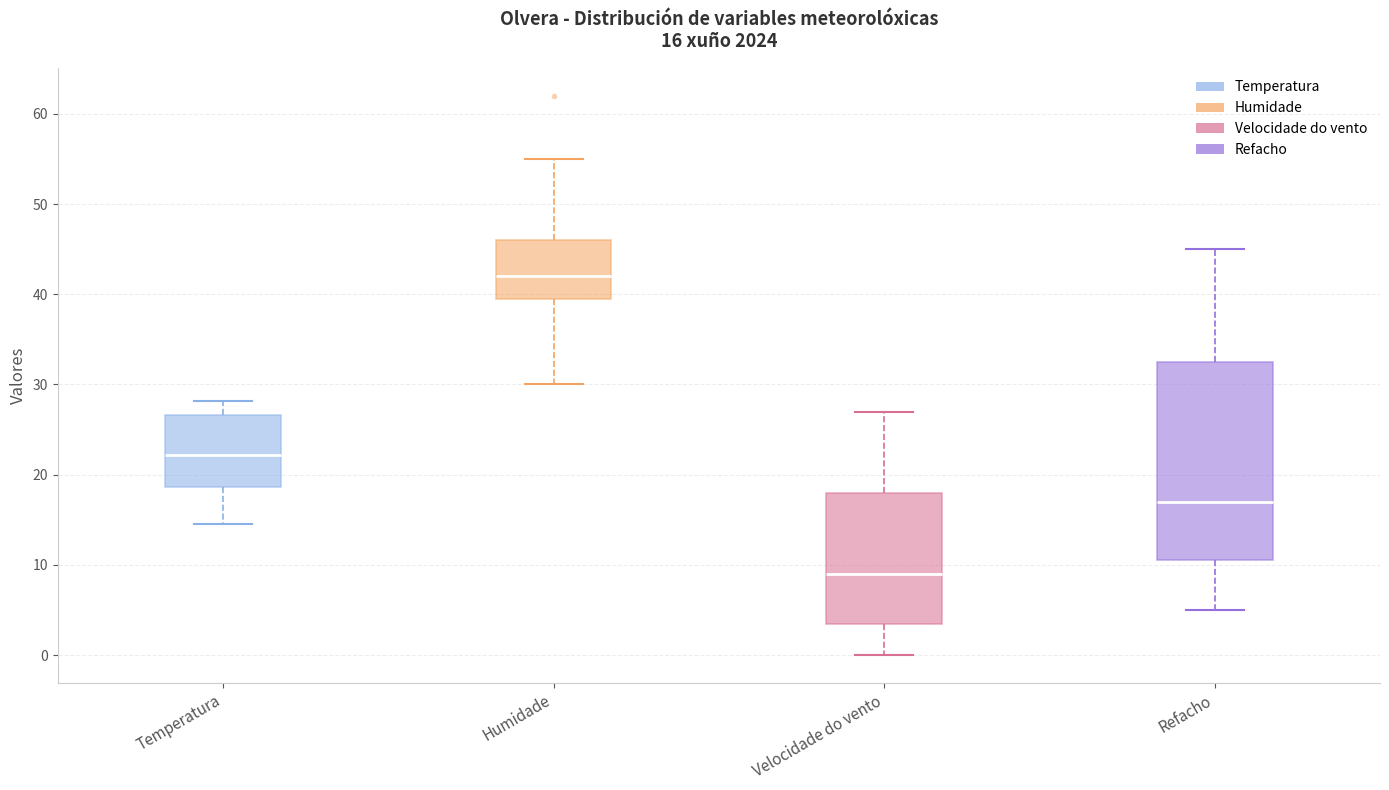

Which box is the tallest, from its lower edge to its upper edge?

Refacho